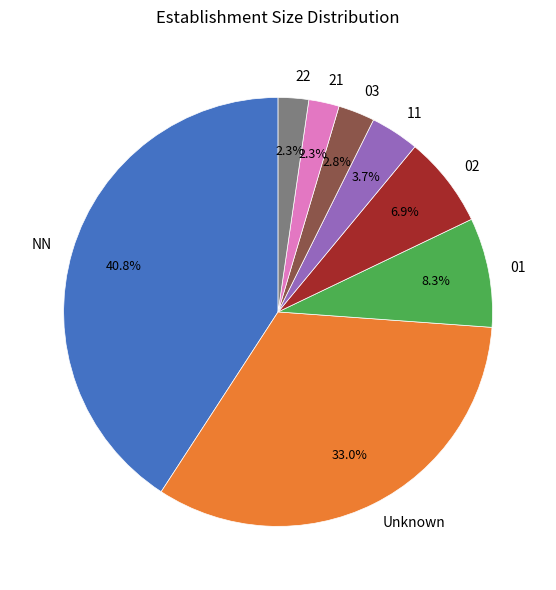

To the nearest percent, what portion does 21 represent?

2%